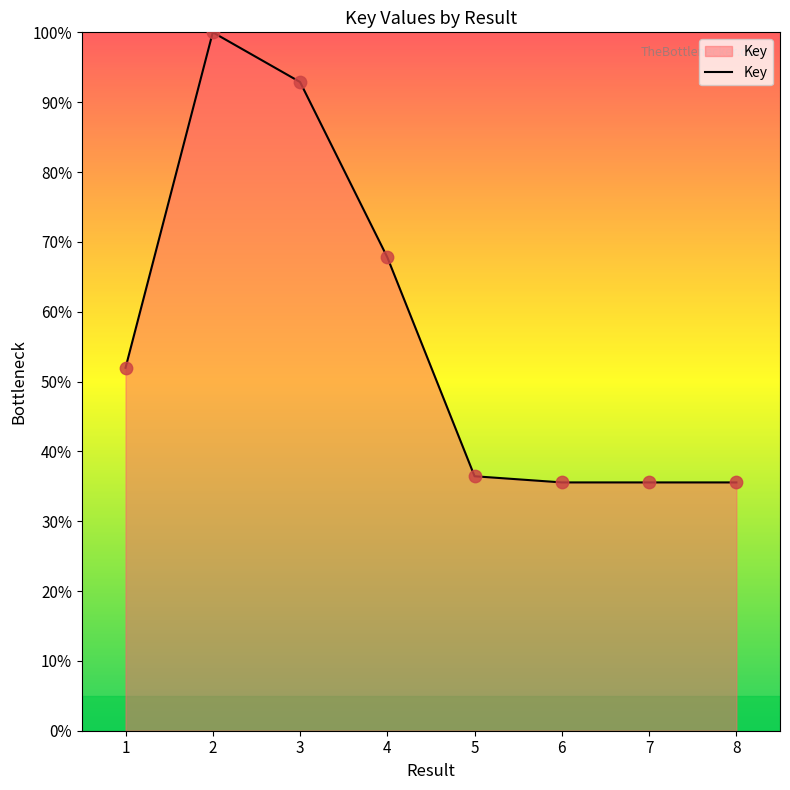

Between 5 and 3, which is larger?

3